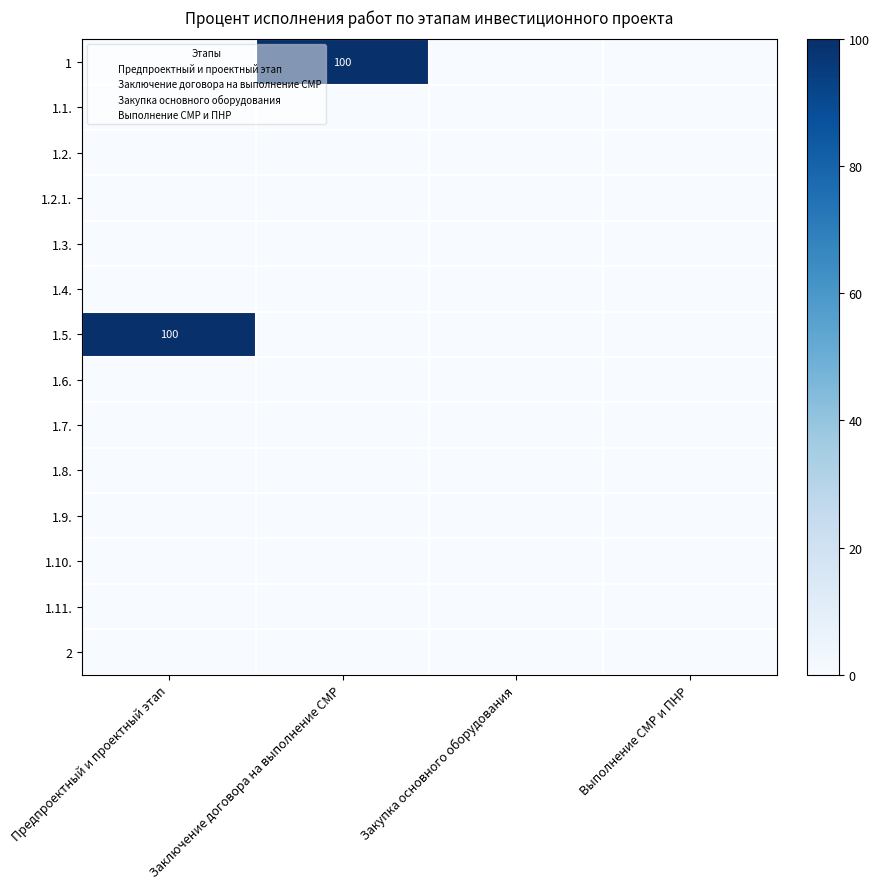

What is the greatest value displayed?

100